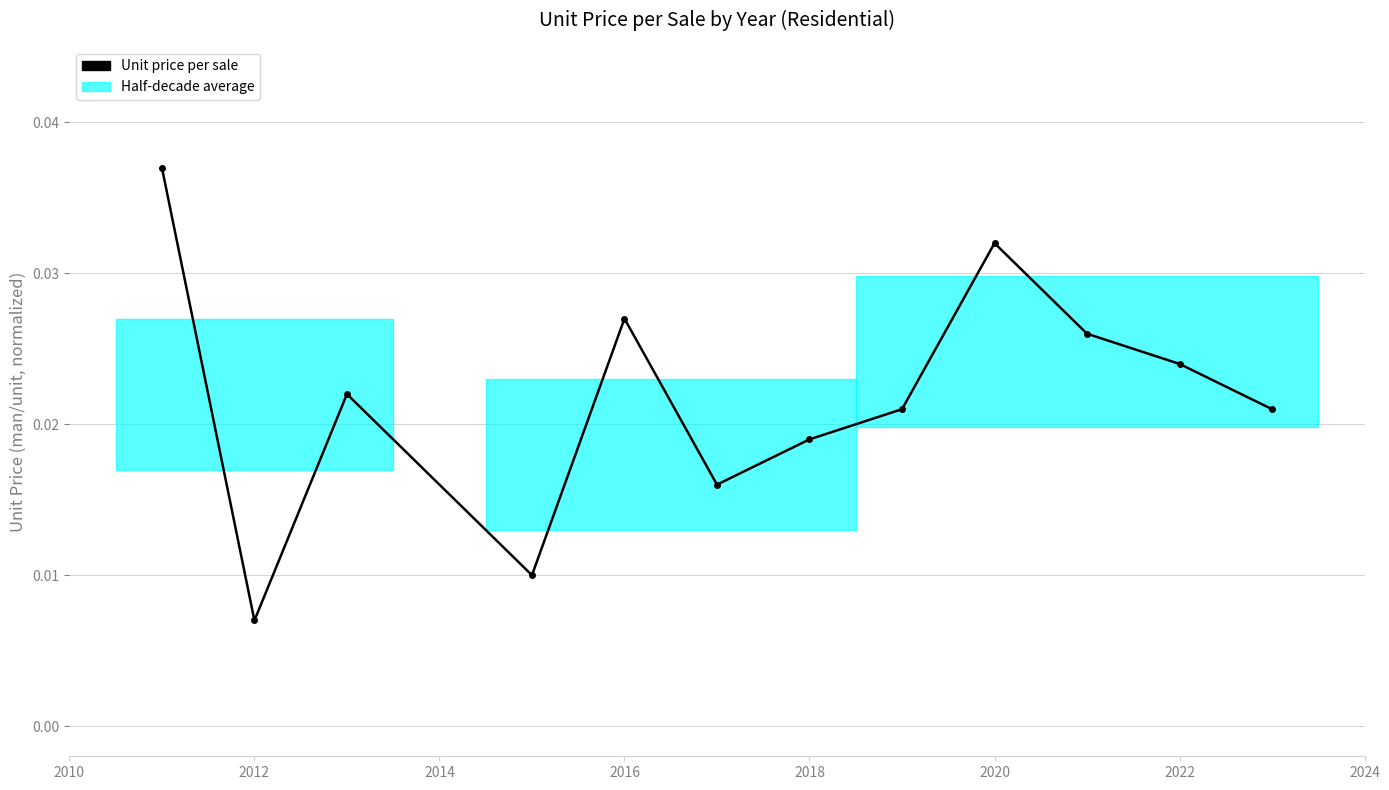

How many interior local valleys (lower than both neighbors) does the data have?

3